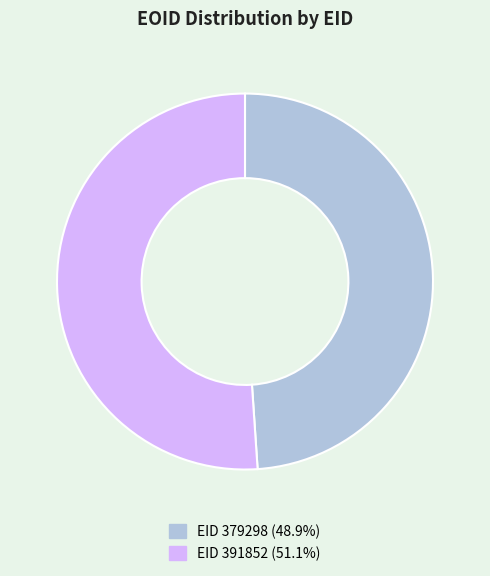

What is the ratio of the value at EID 379298 (48.9%) to the value at EID 391852 (51.1%)?

1.0